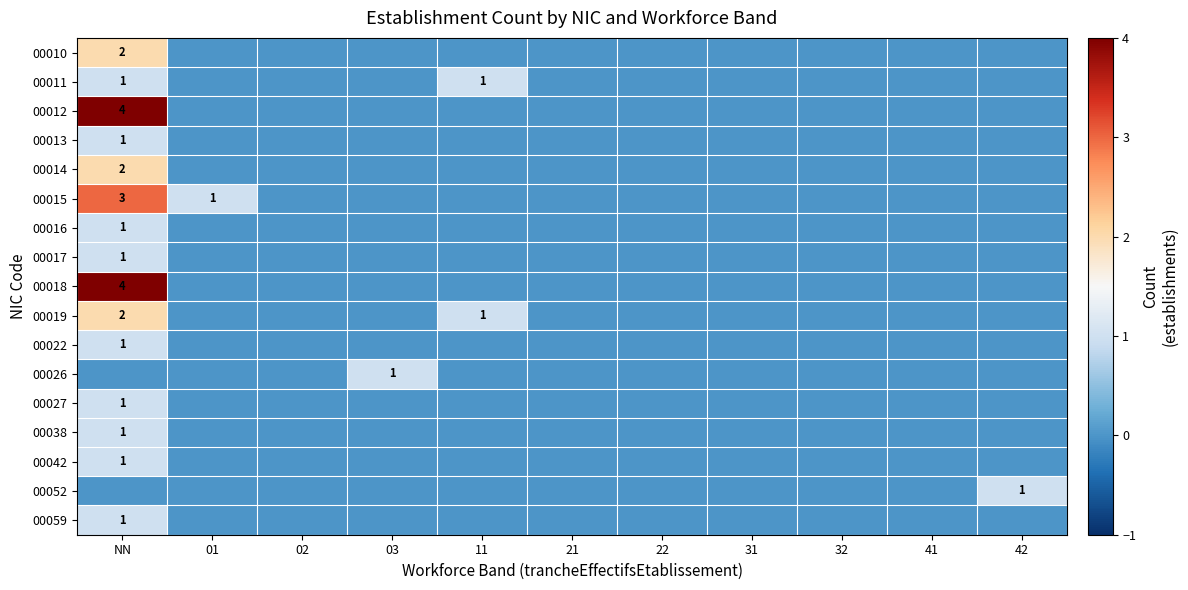

Is it true that 00010 equals 1 at NN?

False